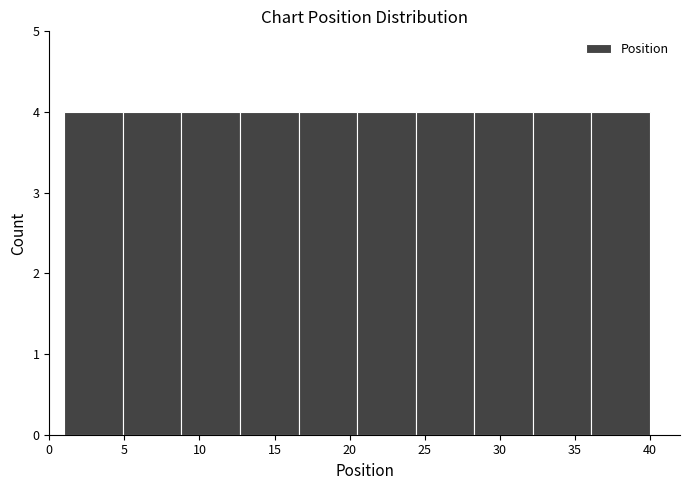

Reading left to right, list every bar in this chart as the range it spans on the x-axis followed by its height. Neither the bar edges nor the heights are printed on the chart, so give them approximately, as read against the axes.

1.0 to 4.9: 4
4.9 to 8.8: 4
8.8 to 12.7: 4
12.7 to 16.6: 4
16.6 to 20.5: 4
20.5 to 24.4: 4
24.4 to 28.3: 4
28.3 to 32.2: 4
32.2 to 36.1: 4
36.1 to 40.0: 4